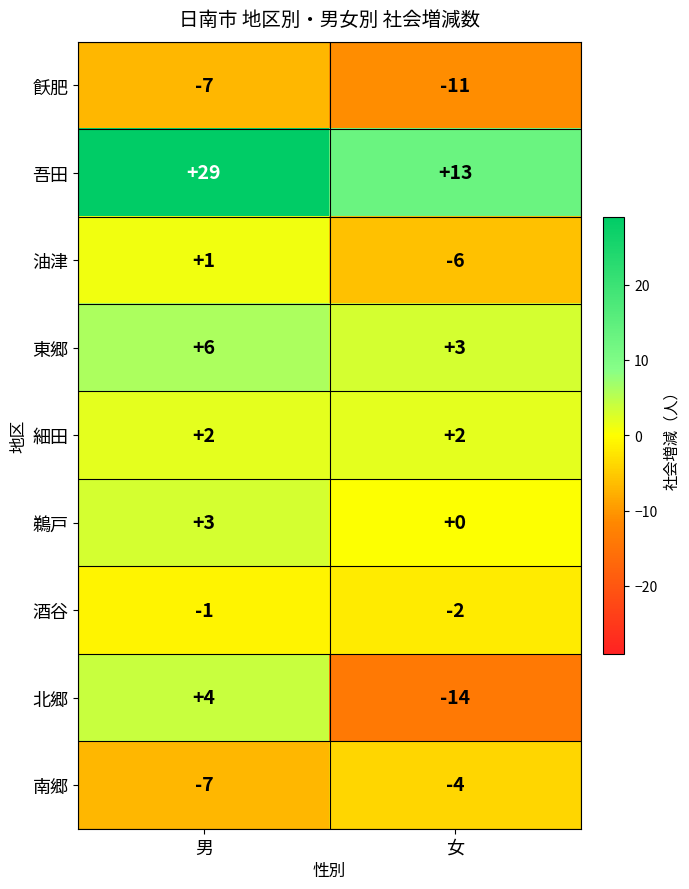

What is the sum of the 酒谷 values at 女 and 男?

-3